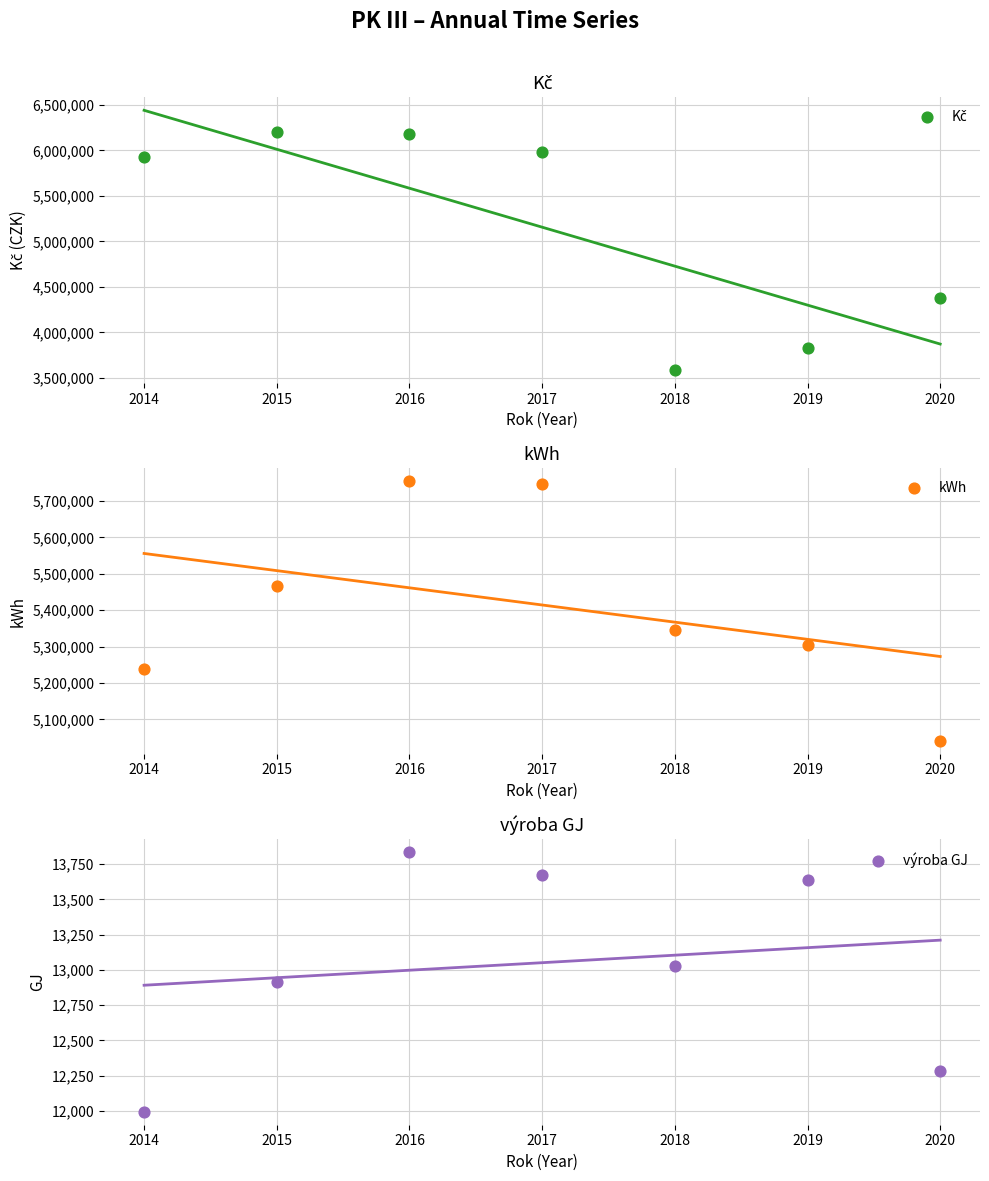

Which series contains the highest Y value?

Kč